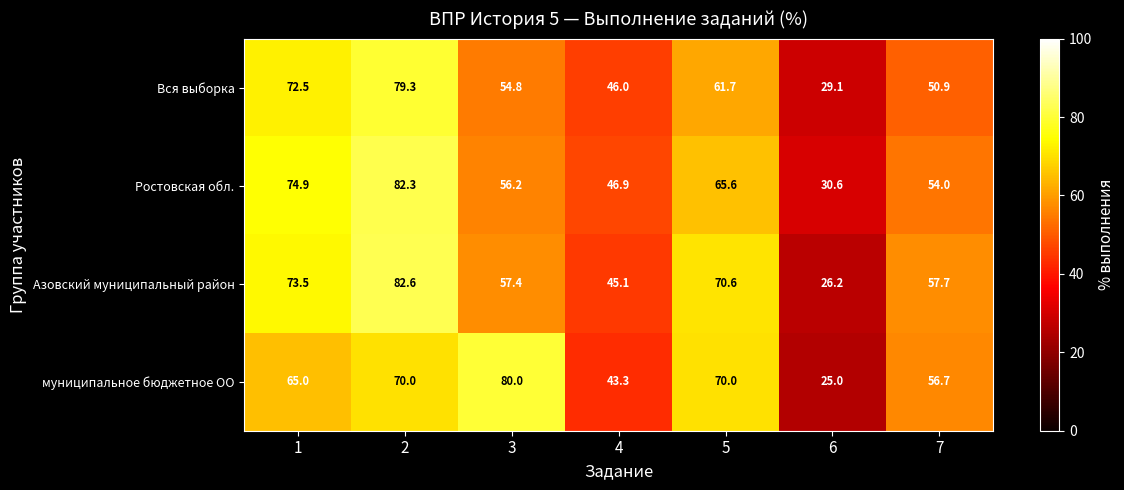

At 4, list the series in order from smallest to largest.

муниципальное бюджетное ОО, Азовский муниципальный район, Вся выборка, Ростовская обл.